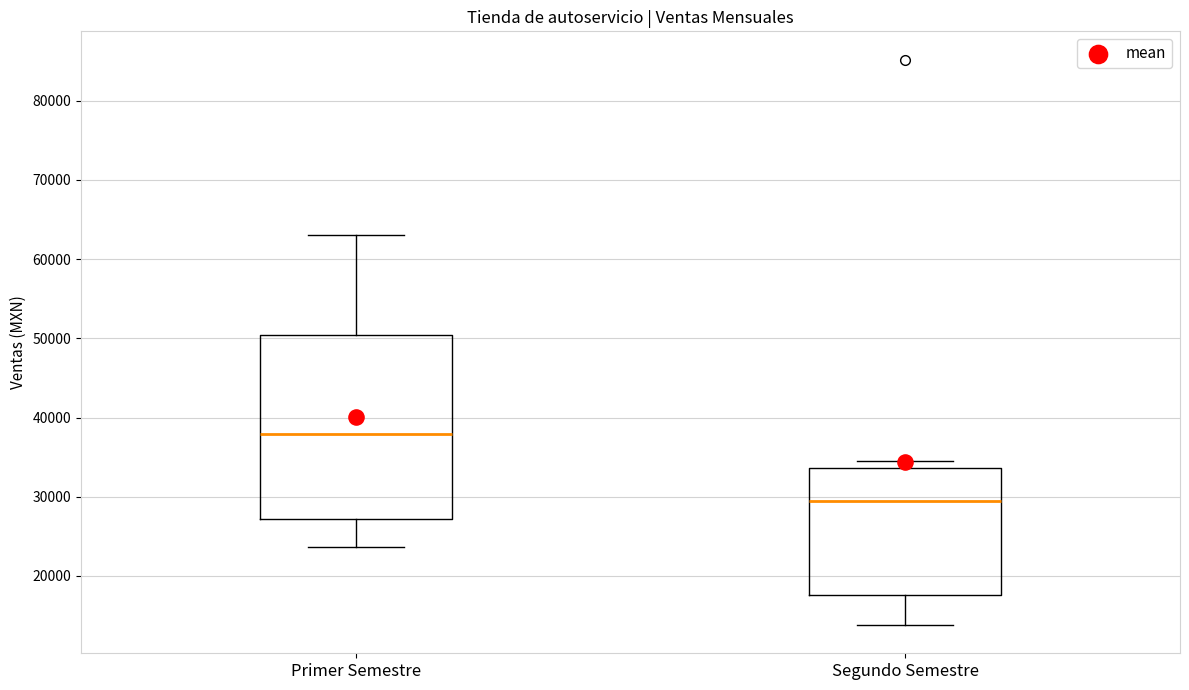

Where does the median line of the box for Primer Semestre sit on the y-axis? The values are not printed on the chart, so give them approximately, as read against the axis.

38000